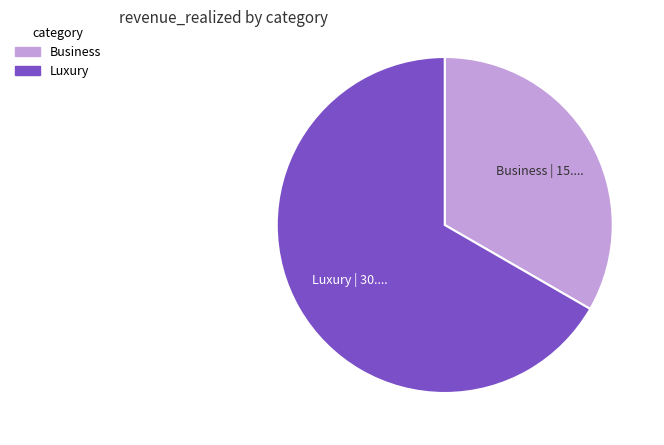

Which category has the smallest portion of the pie?

Business